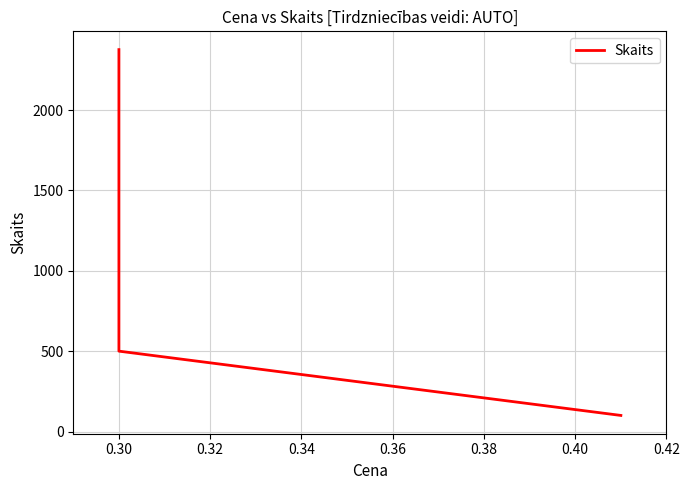

What is the value of the 2nd point from the left?

500